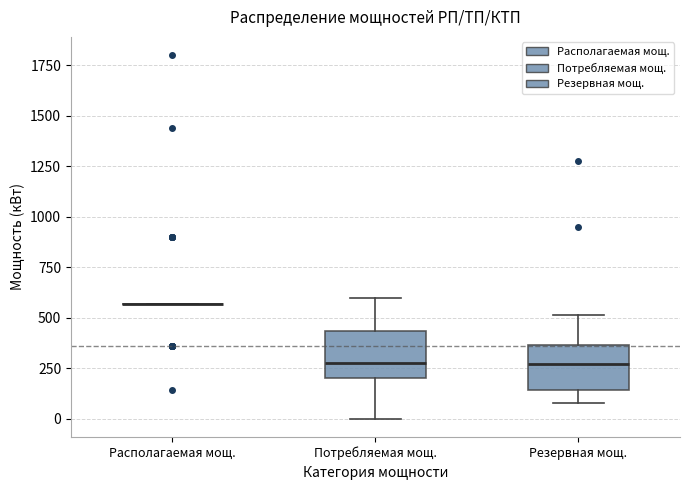

Reading left to right, transcribe this box plot: for each box, give where its median line is, the range the box spans, and where its two whiskers end, as read against the y-axis. The values are not printed on the chart, so give them approximately, as read against the axis.

Располагаемая мощ.: box collapsed to a line at 550, whiskers 550 to 550
Потребляемая мощ.: median 300, box 200 to 450, whiskers 0 to 600
Резервная мощ.: median 250, box 150 to 350, whiskers 100 to 500